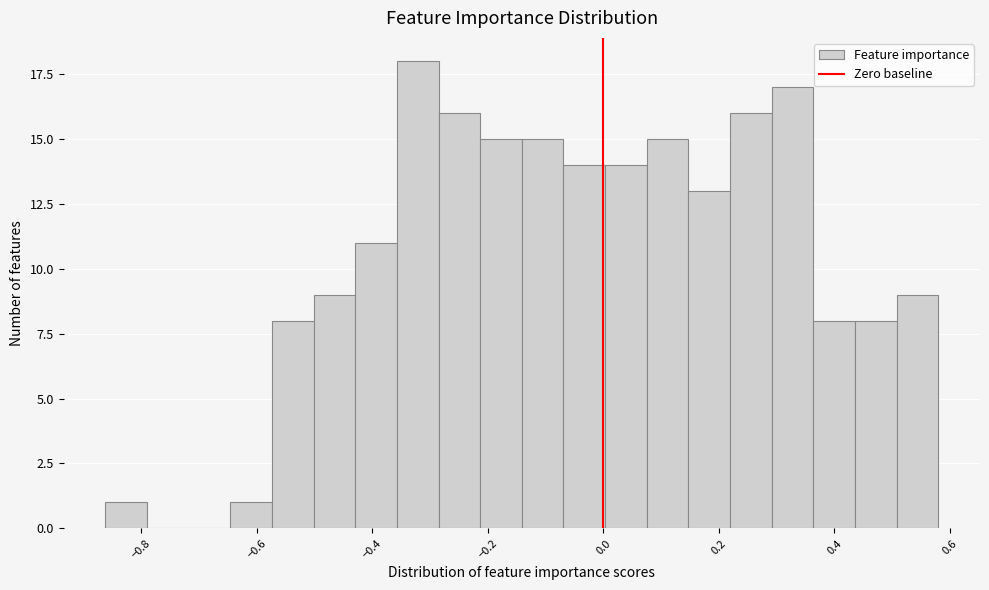

Read against the x-axis, roughly where is the centre of the tallest bar?

-0.32